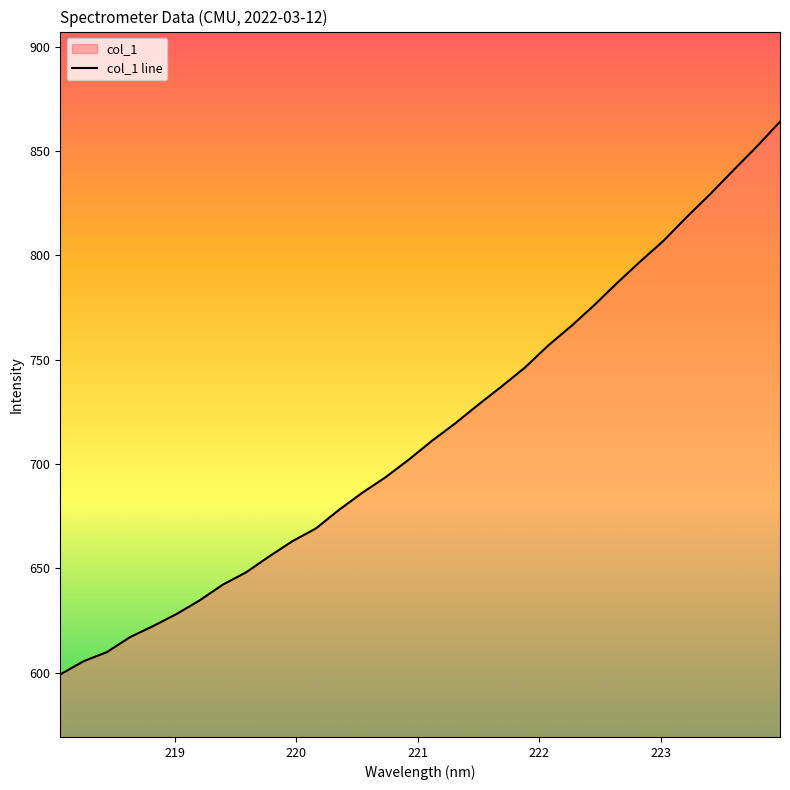

What is the maximum value shown in the chart?

864.1